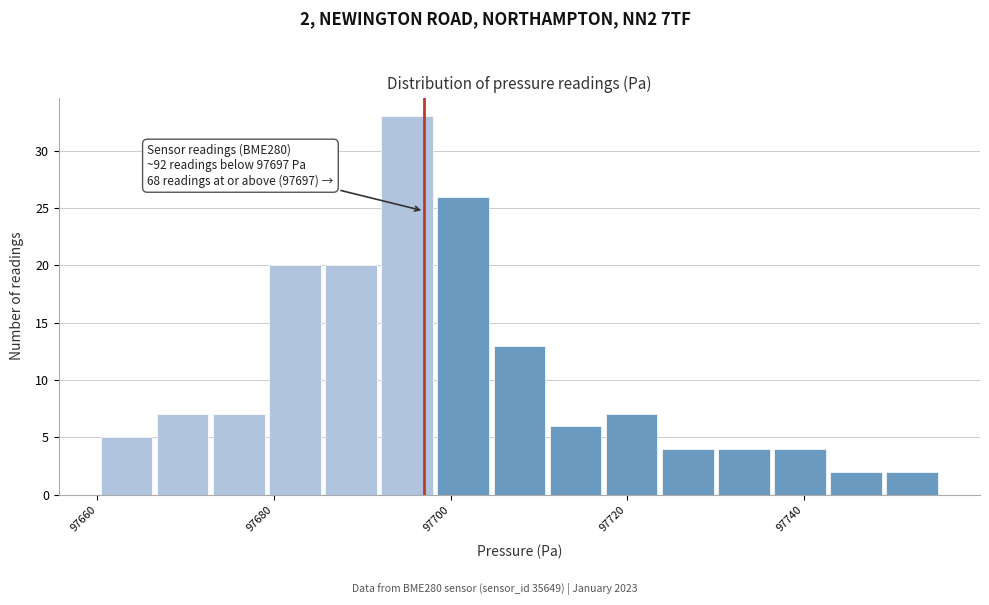

Read against the x-axis, roughly where is the centre of the tallest bar?

97696